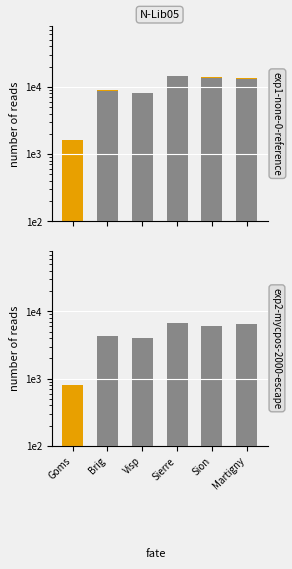

What is the difference between the maximum and minimum values?

12997